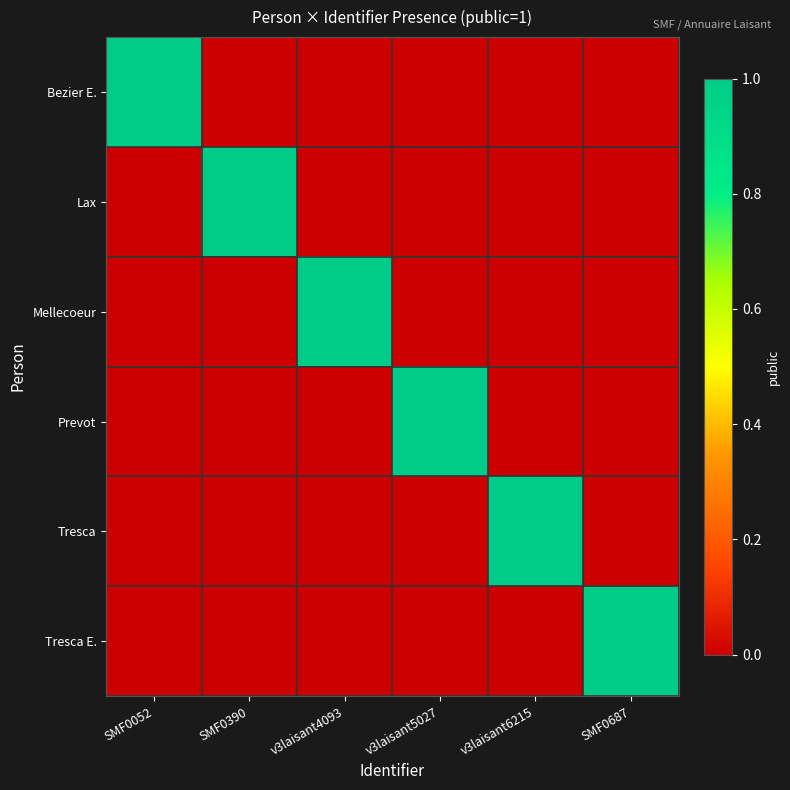

At how many categories does at least one series exceed 0?

6